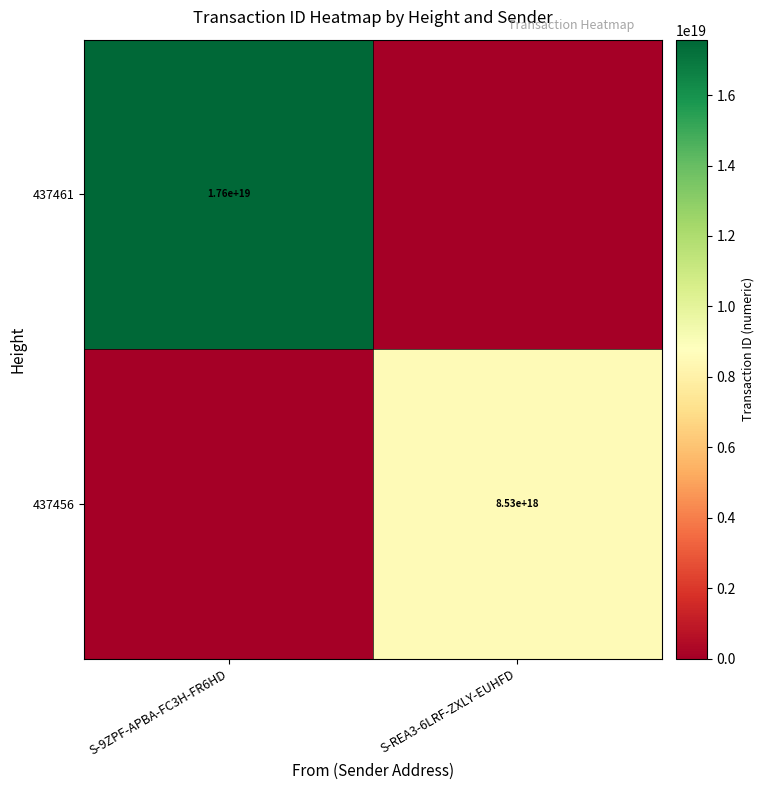

Is it true that 437461 equals 17600000000000000000 at S-9ZPF-APBA-FC3H-FR6HD?

True